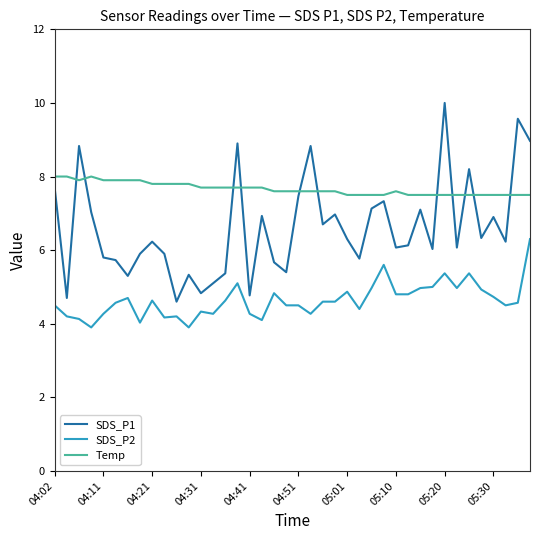

What is the minimum value shown in the chart?

3.9